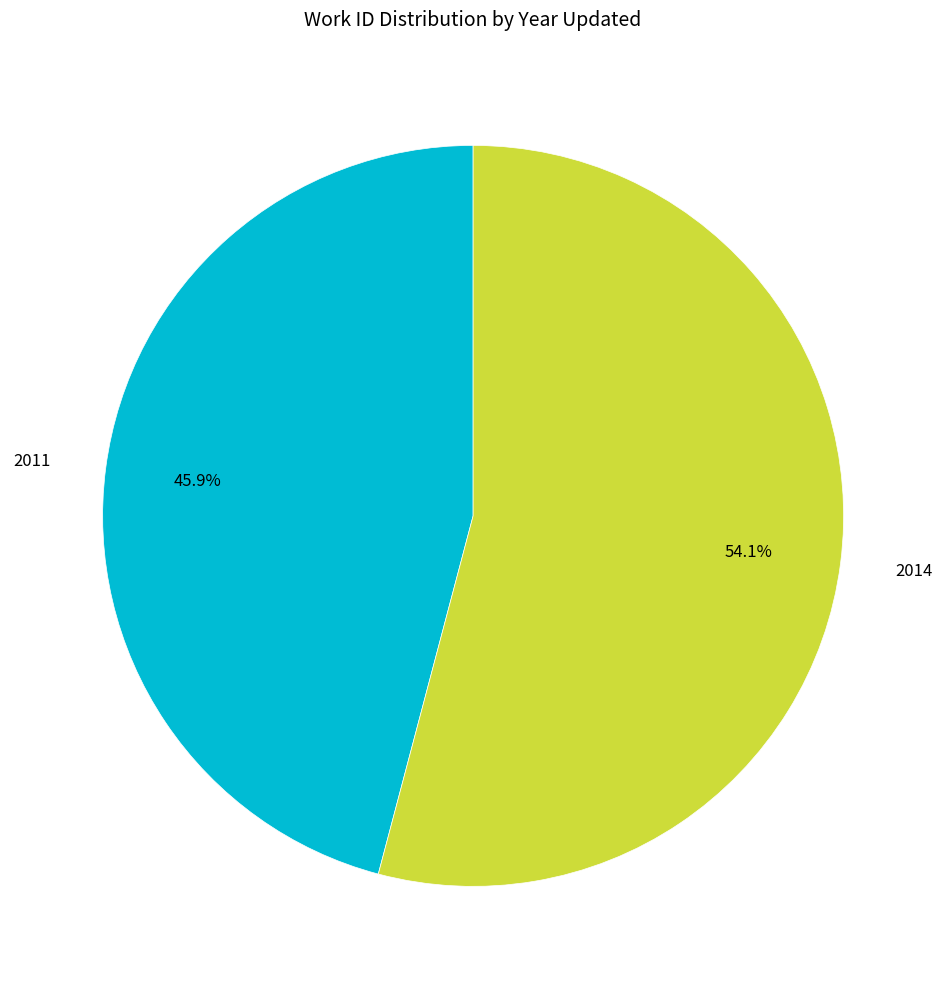

How many slices are in this pie chart?

2